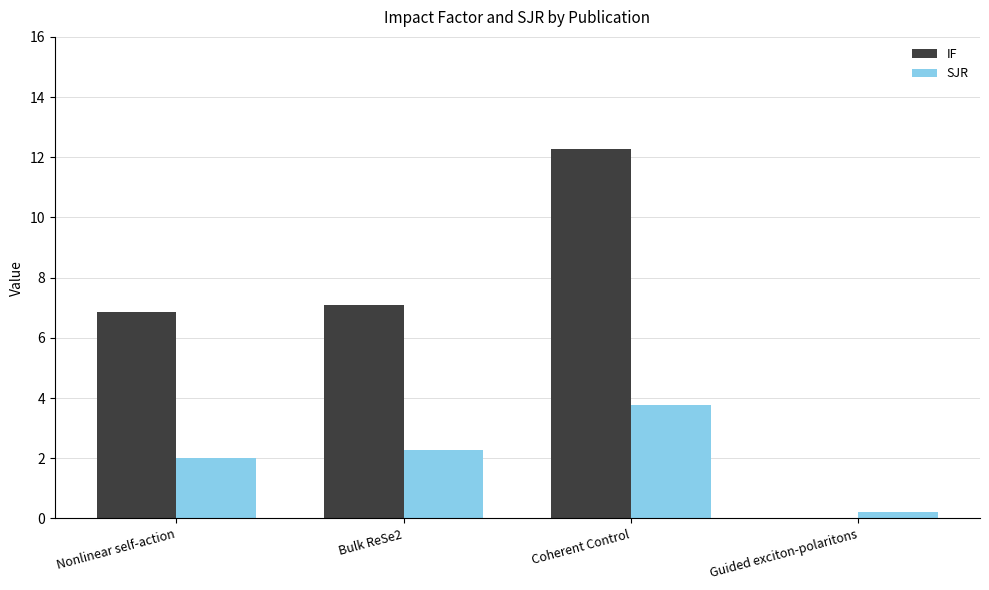

What are all the series names shown in the legend?

IF, SJR